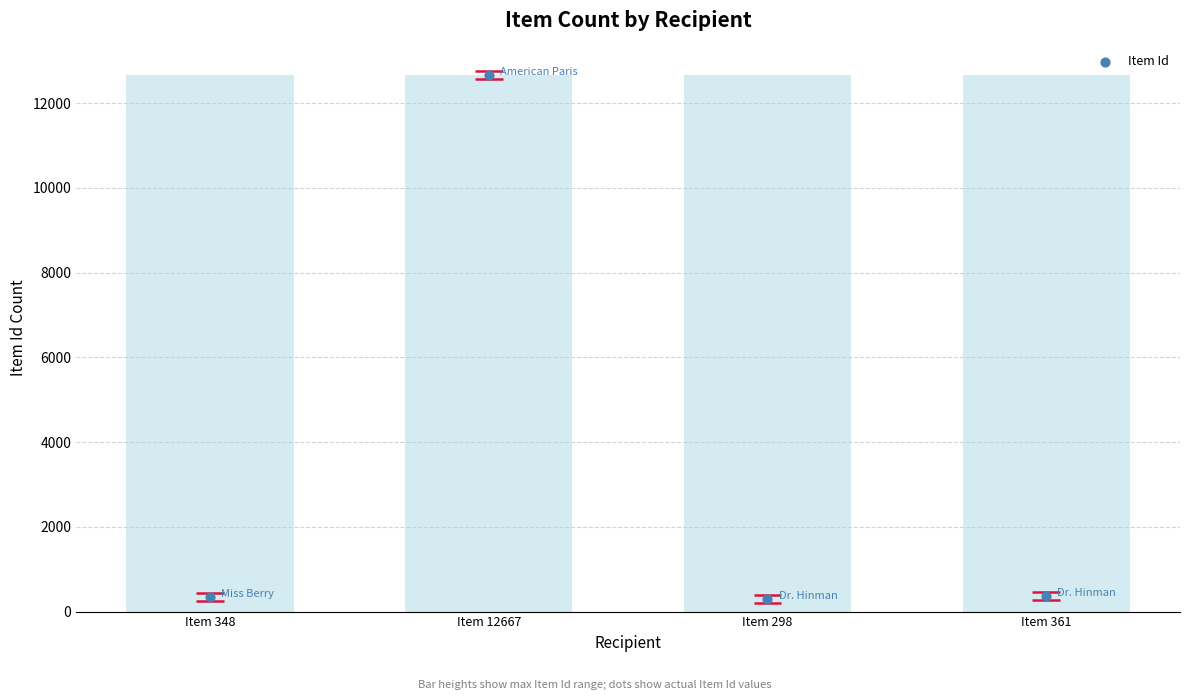

What is the change in value from Item 348 to Item 12667?

+12319